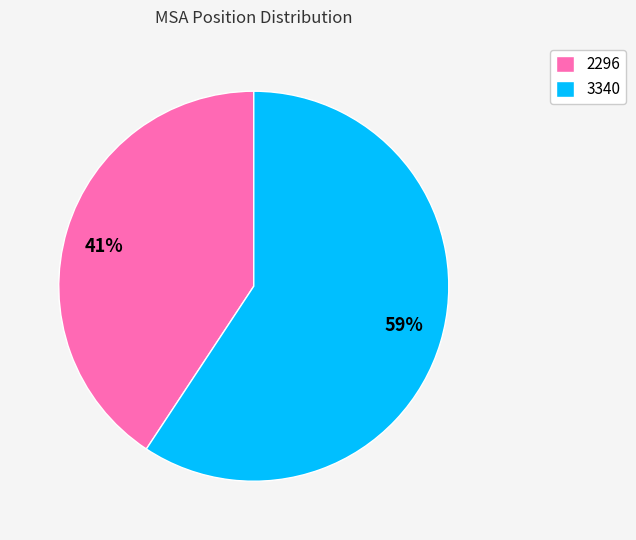

Is it true that 41% is 41% of the pie?

True